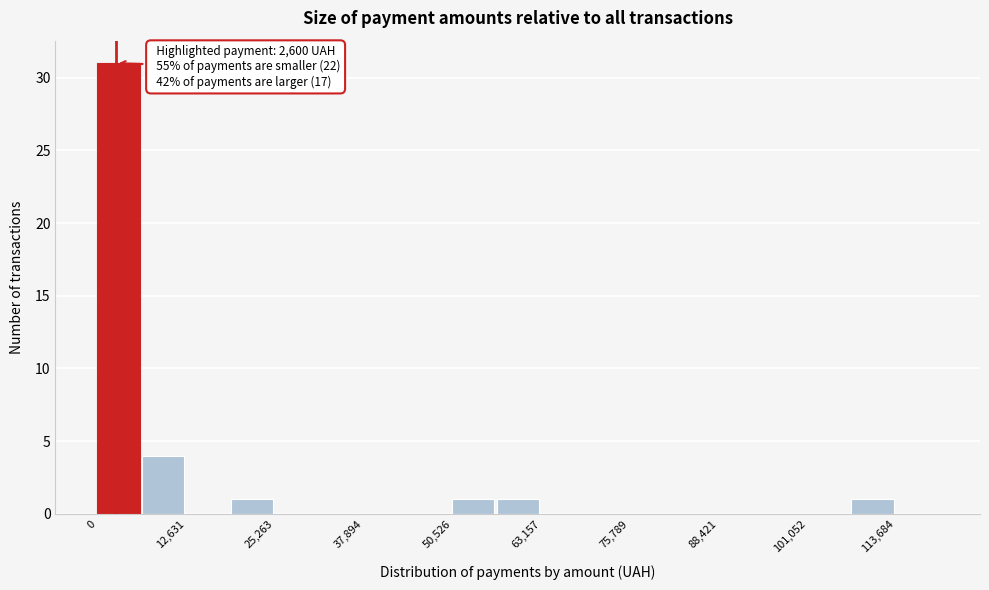

Around what value on the x-axis is the tallest bar? Give the approximate position of its centre, as read against the axis.

4000